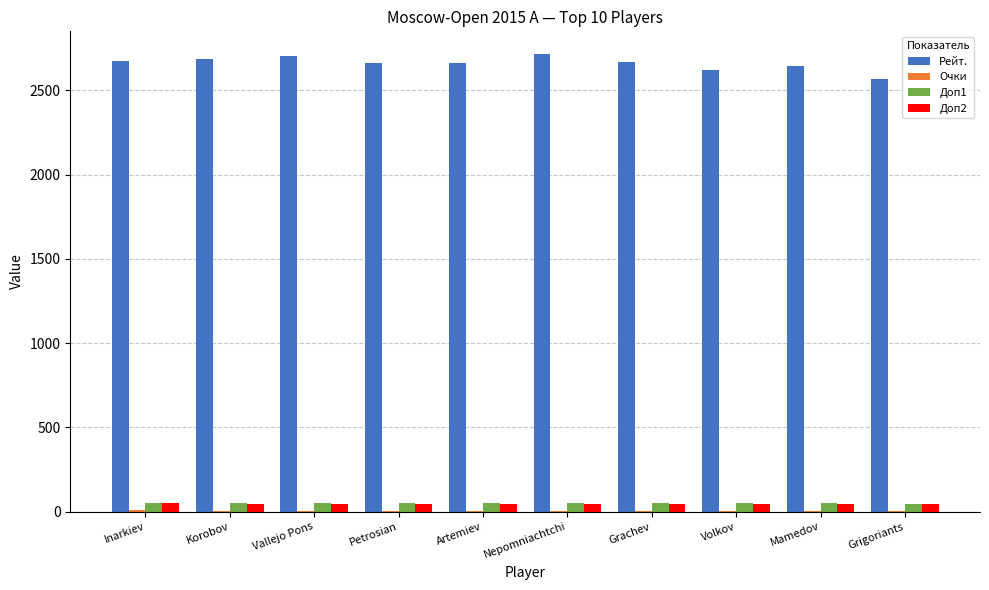

Is the value of Доп1 at Vallejo Pons greater than the value of Рейт. at Volkov?

No